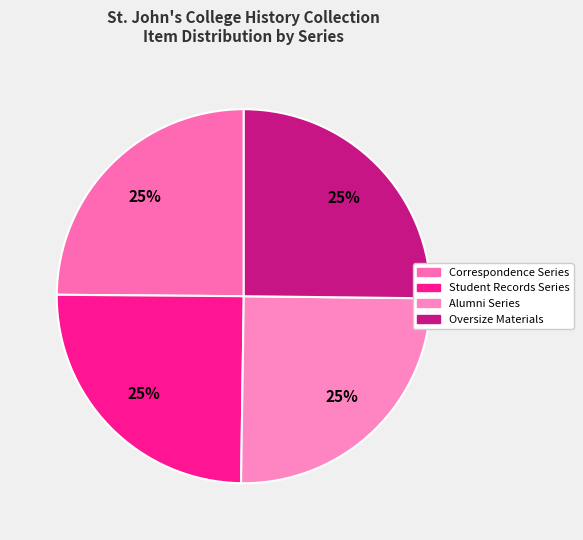

How many segments does this pie chart have?

4